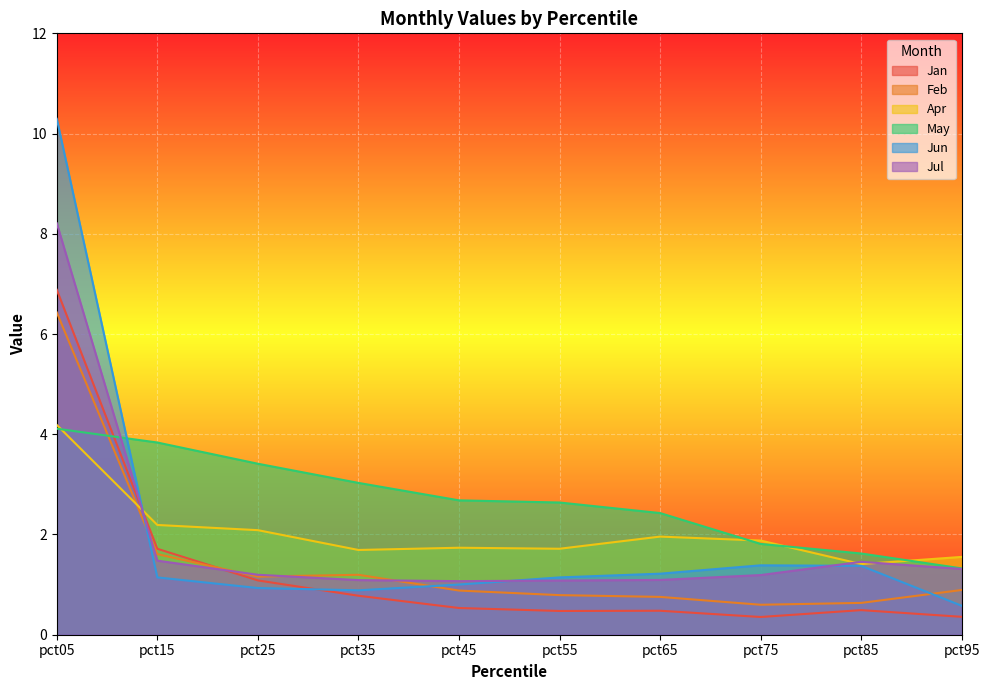

What is the value of the Apr point at the 4th from the left?

1.7